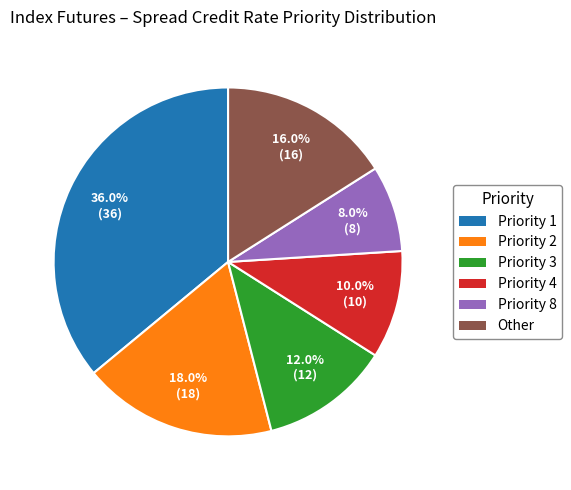

How many slices are in this pie chart?

6